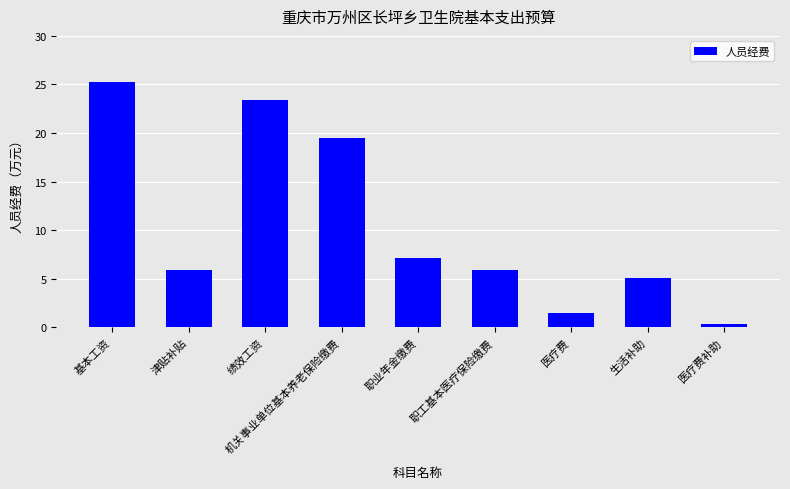

Read the value at 生活补助.

5.1